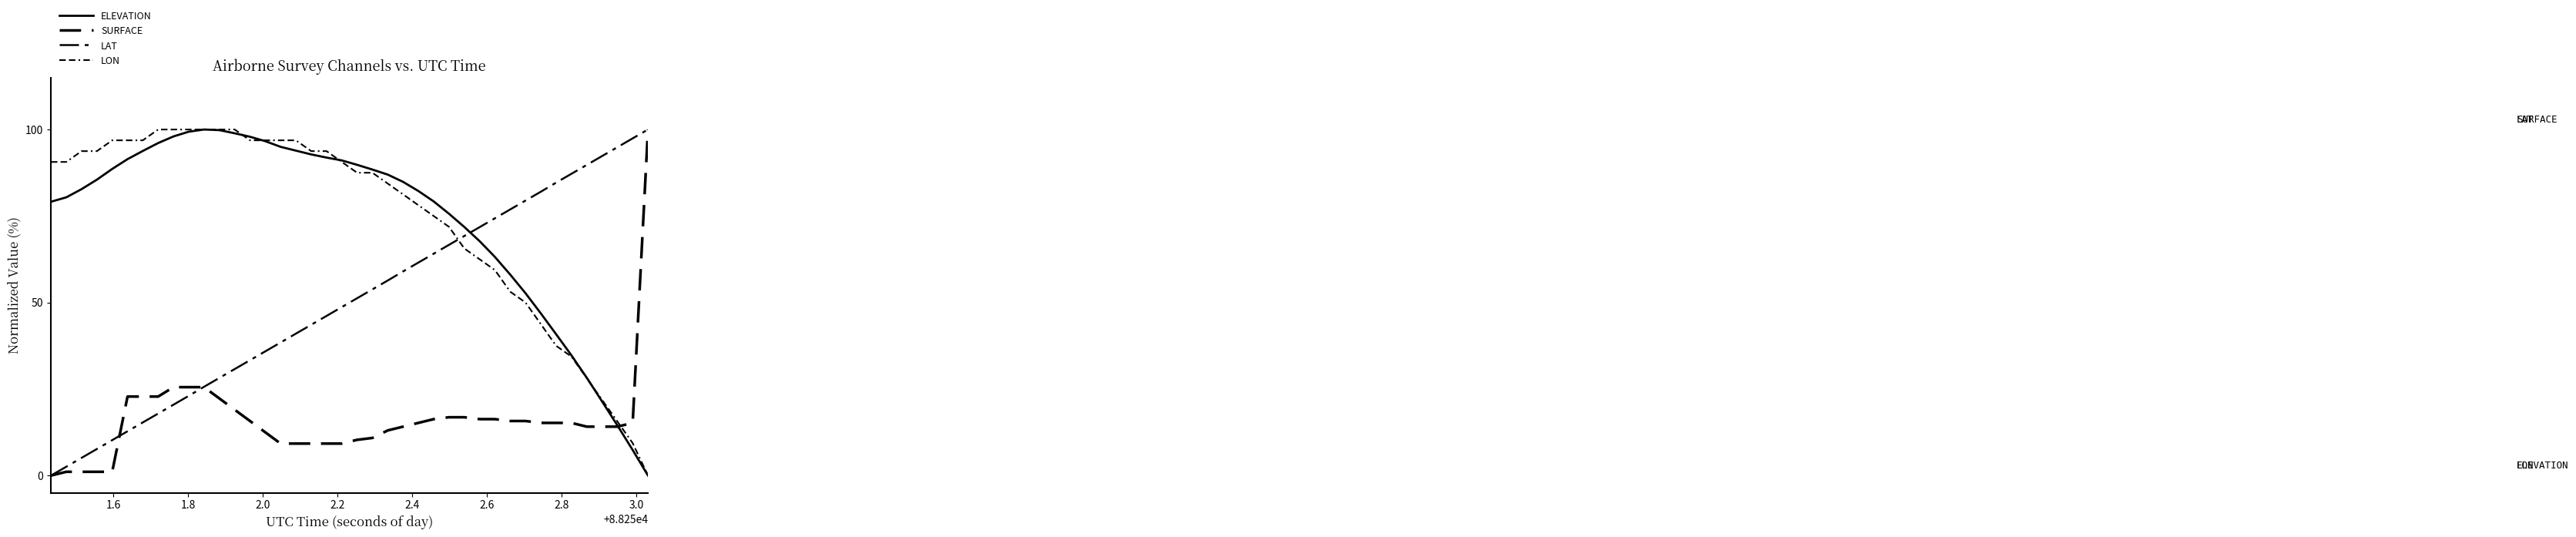

Does the chart have visible grid lines?

No